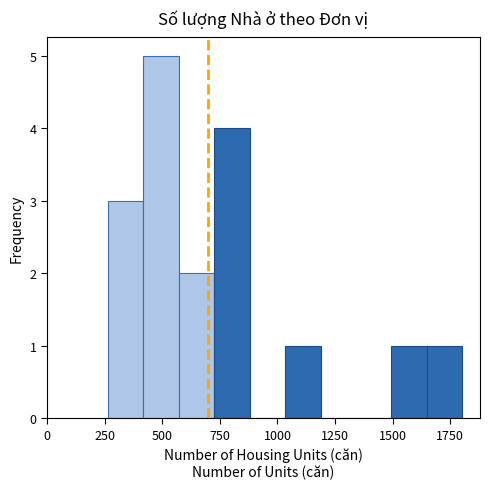

Around what value on the x-axis is the tallest bar? Give the approximate position of its centre, as read against the axis.

500